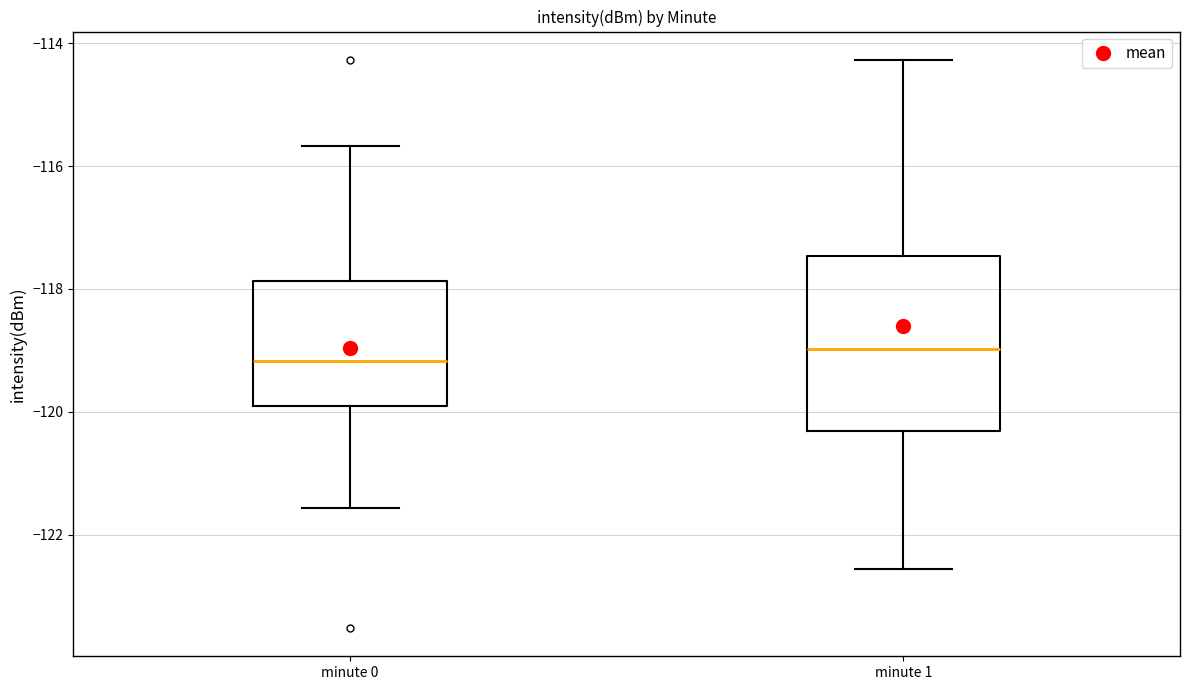

Where does the upper whisker of the box for minute 1 end on the y-axis? The values are not printed on the chart, so give them approximately, as read against the axis.

-114.2